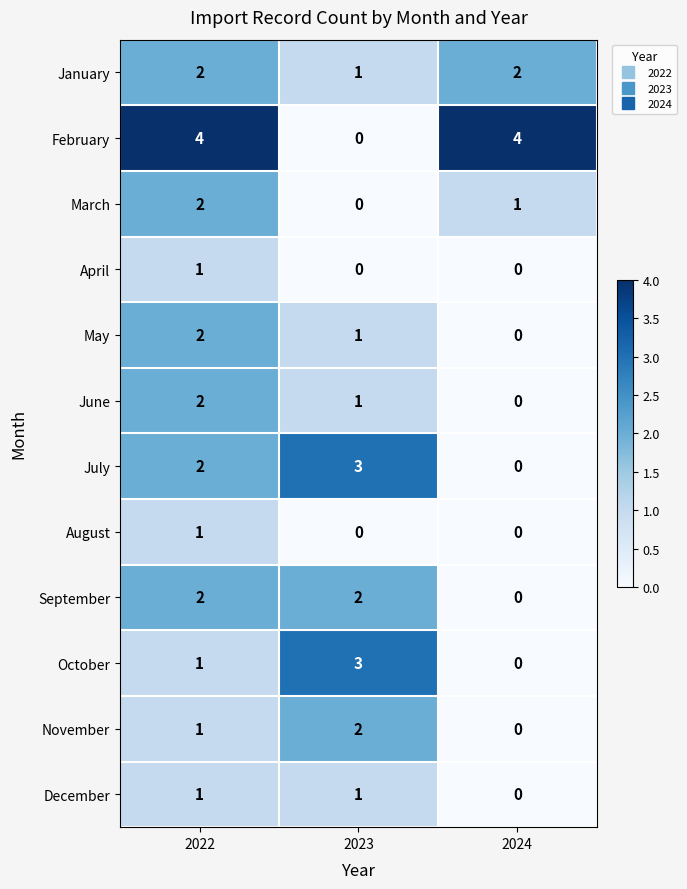

What is the total value across all series at 2022?

21